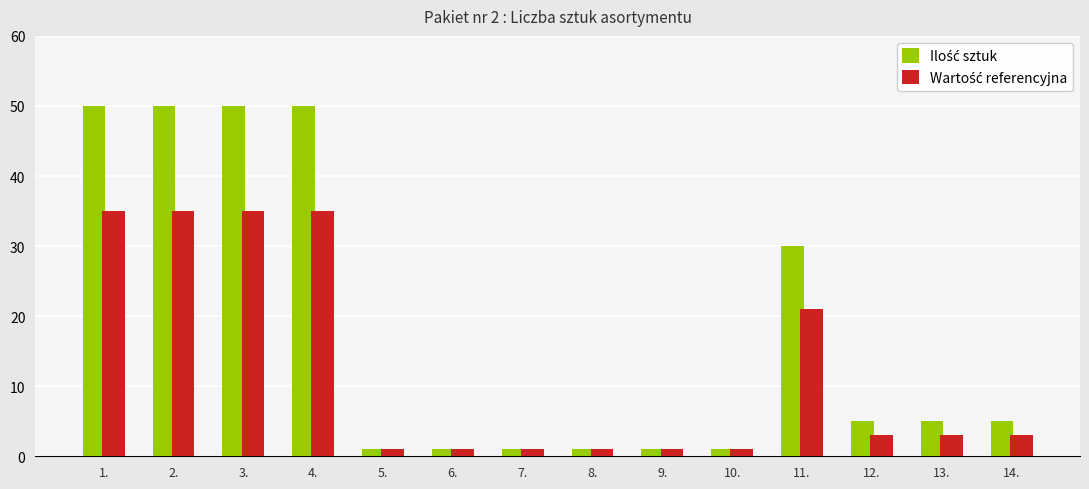

What is the greatest value displayed?

50